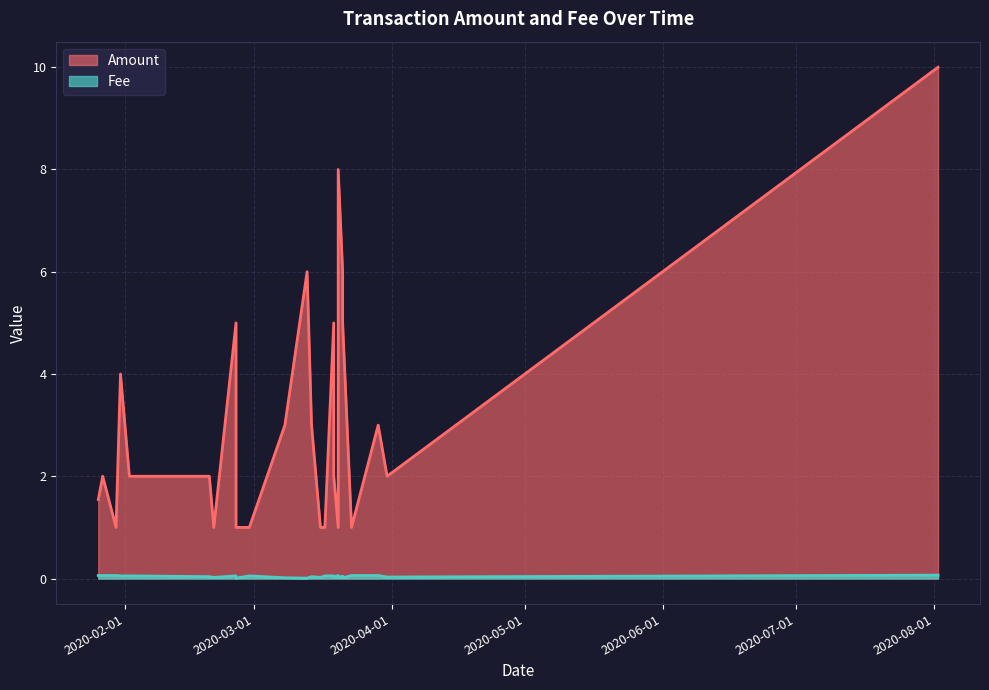

What is the difference between the maximum and minimum values in the Amount series?

9.0